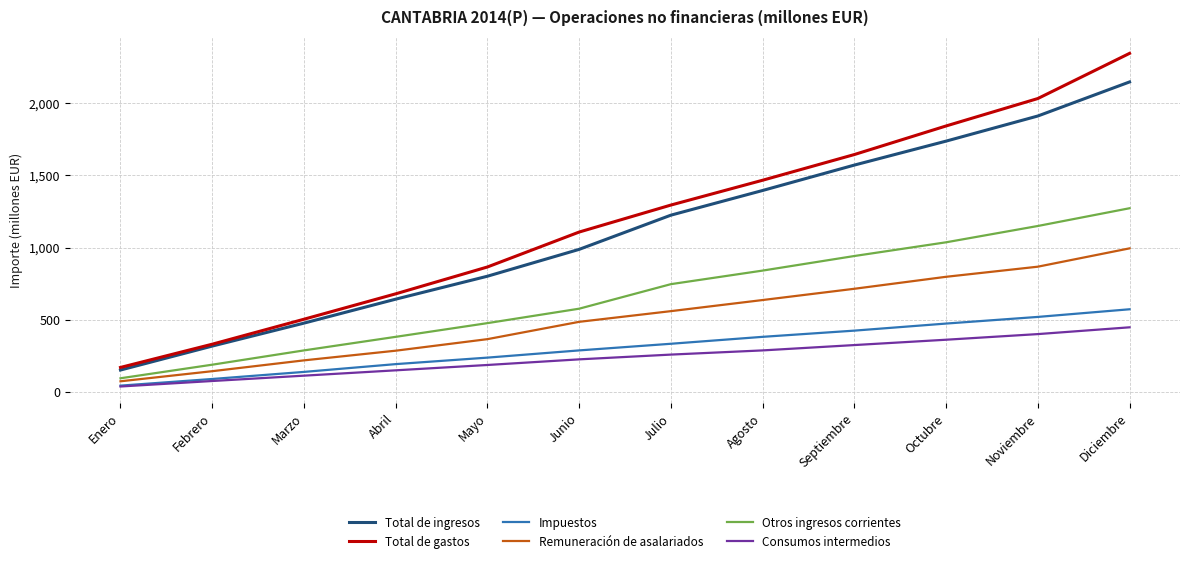

Is it true that Remuneración de asalariados equals 194 at Abril?

False